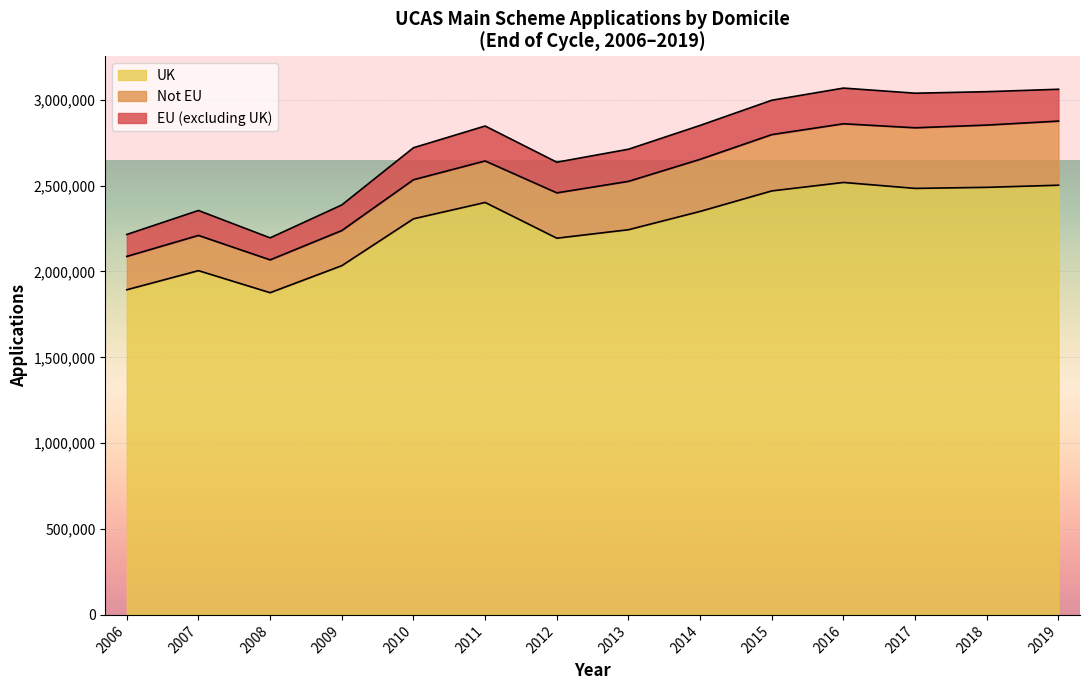

At which category does UK reach its first local peak?

2007